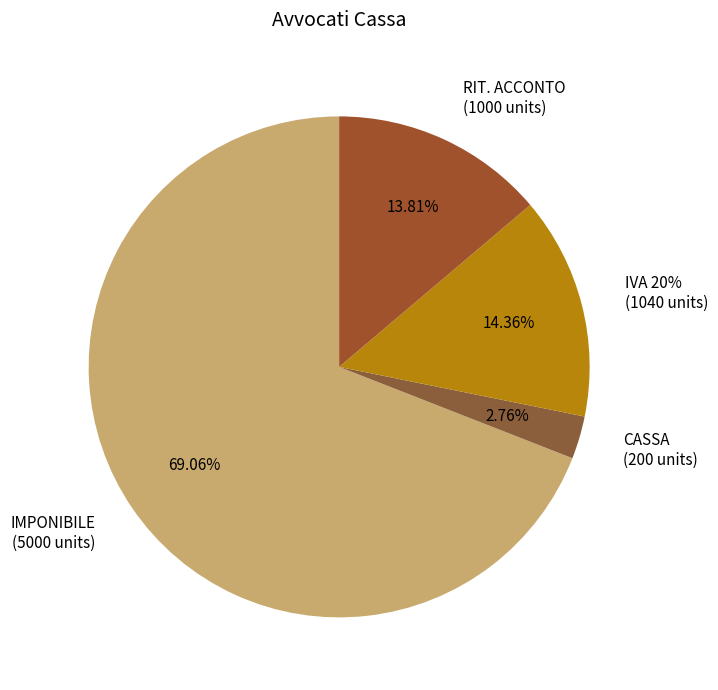

How many slices are in this pie chart?

4